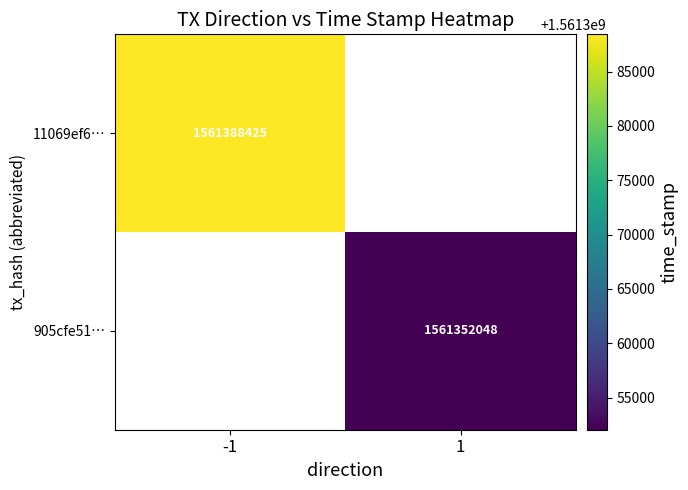

The value of 11069ef6… at -1 is 1561388425. True or false?

True